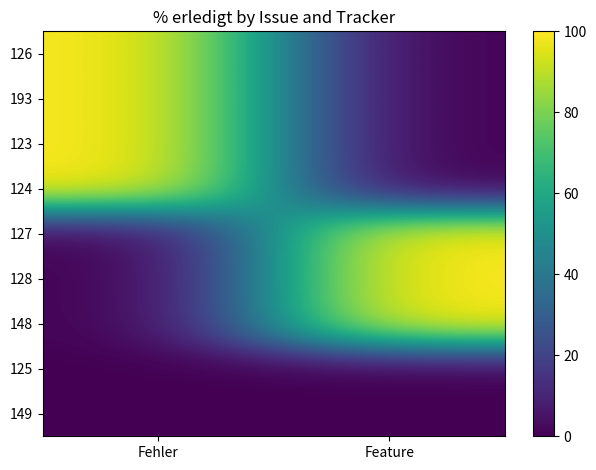

Reading left to right, transcribe all the data shown in this chart.

126: Fehler=100	Feature=0
193: Fehler=100	Feature=0
123: Fehler=100	Feature=0
124: Fehler=100	Feature=0
127: Fehler=0	Feature=100
128: Fehler=0	Feature=100
148: Fehler=0	Feature=100
125: Fehler=0	Feature=0
149: Fehler=0	Feature=0